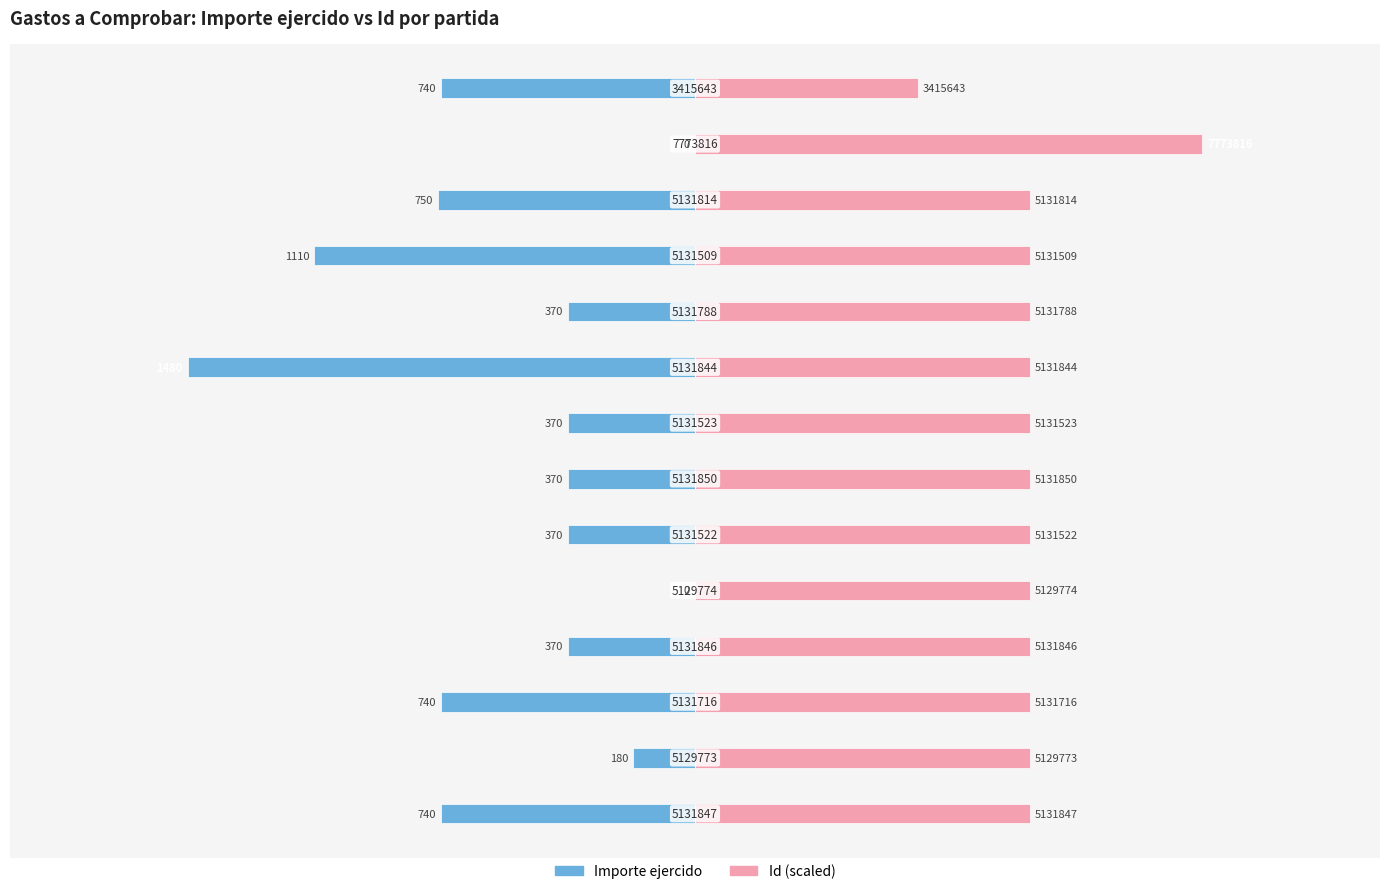

What value does the Importe ejercido series have at 5?

-370.0